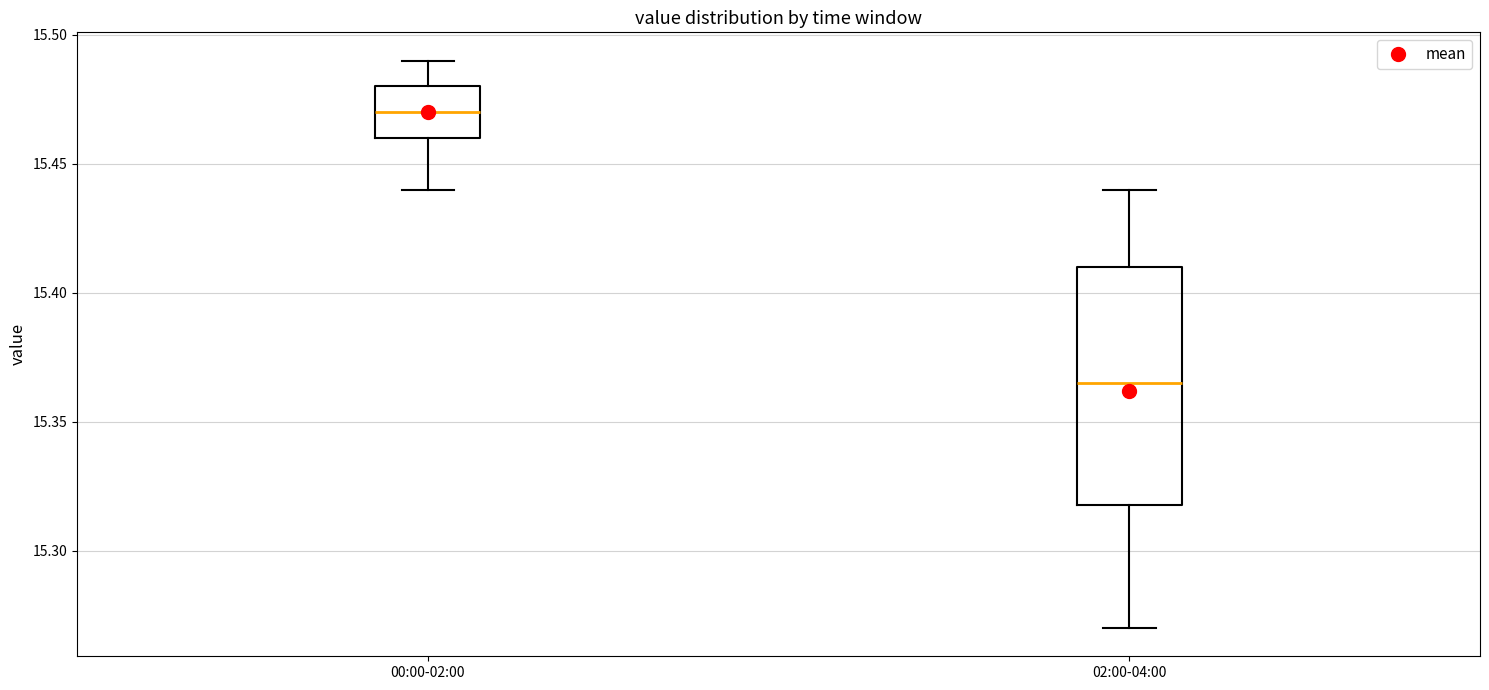

Where does the median line of the box for 02:00-04:00 sit on the y-axis? The values are not printed on the chart, so give them approximately, as read against the axis.

15.365